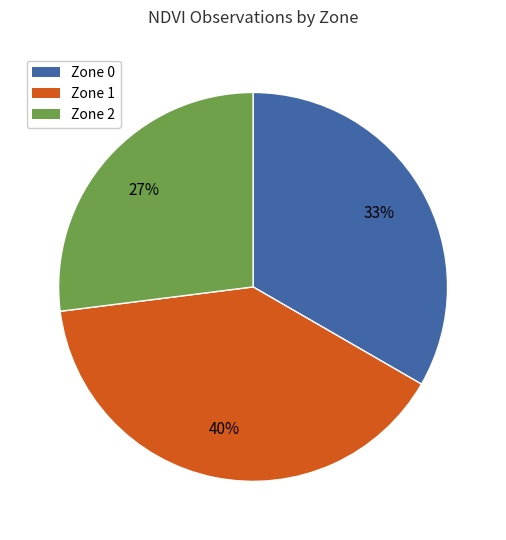

What is the ratio of the value at Zone 2 to the value at Zone 1?

0.7